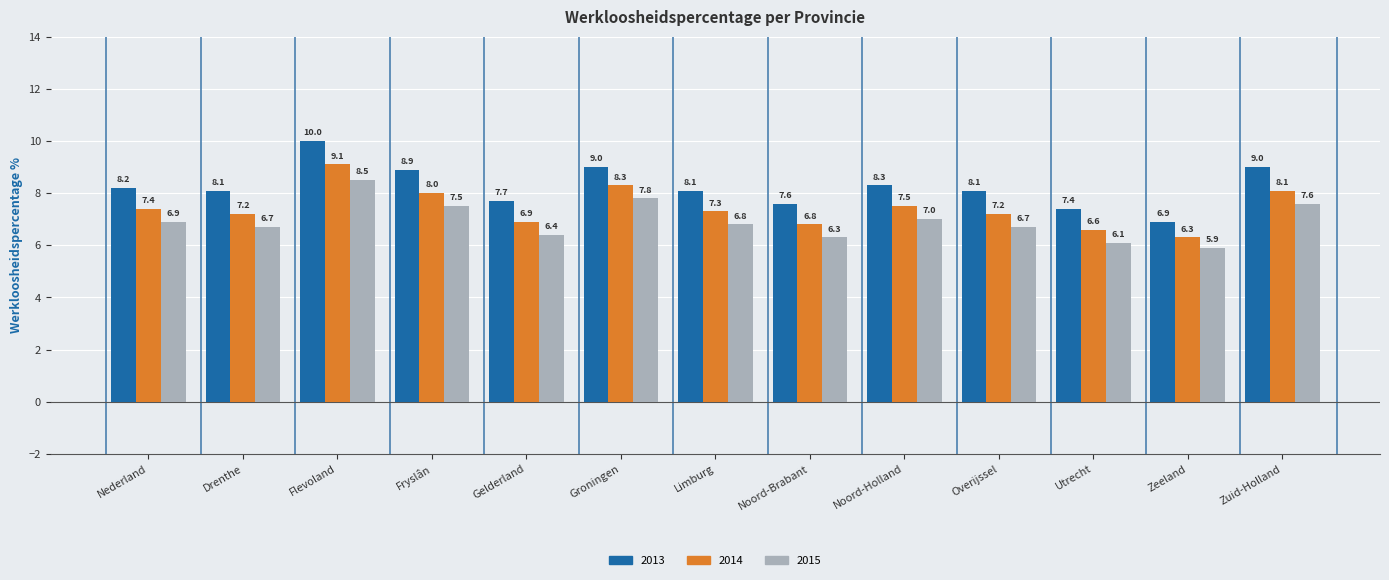

What value does the 2014 series have at Noord-Holland?

7.5